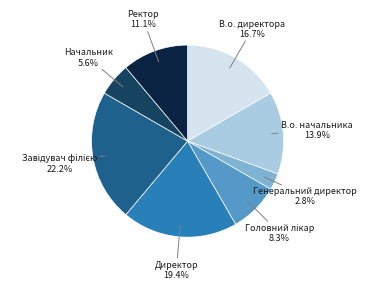

Does Ректор represent more than half of the total?

No